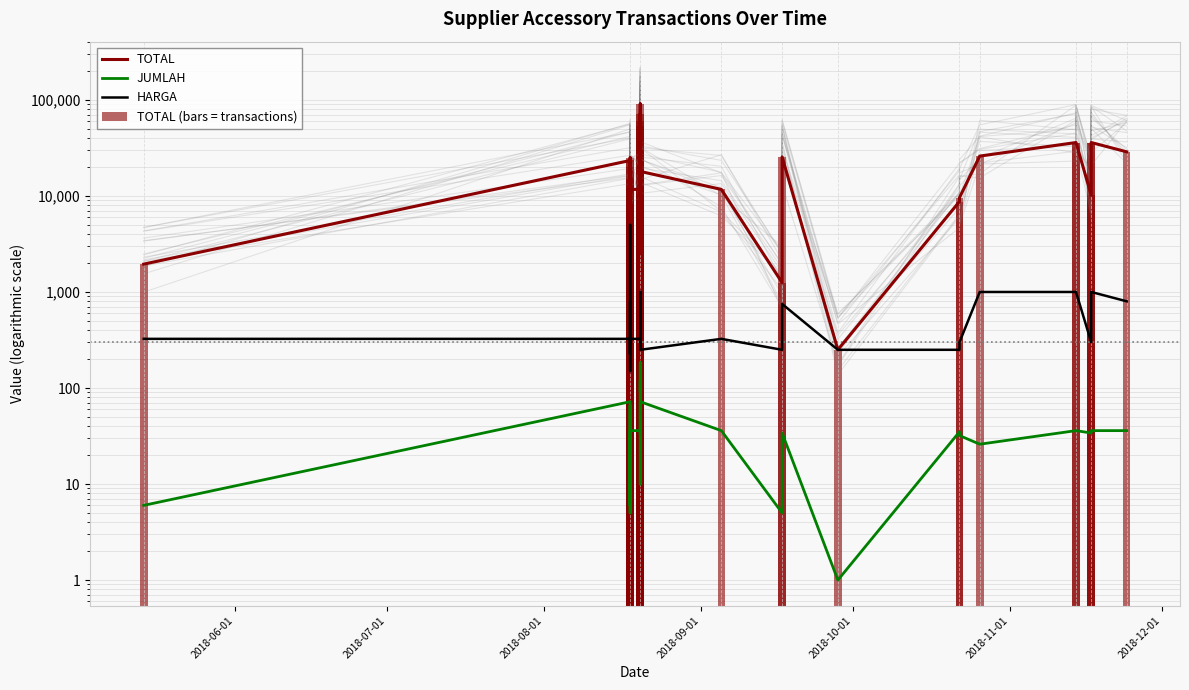

True or false: TOTAL (bars = transactions) has a value of 2040 at 28.

False